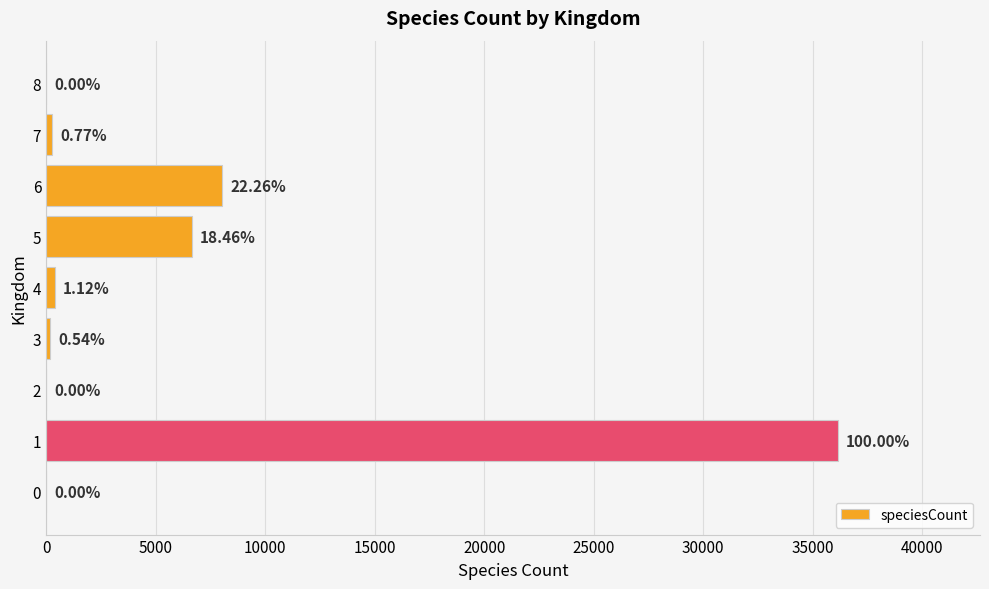

What is the maximum value shown in the chart?

36134